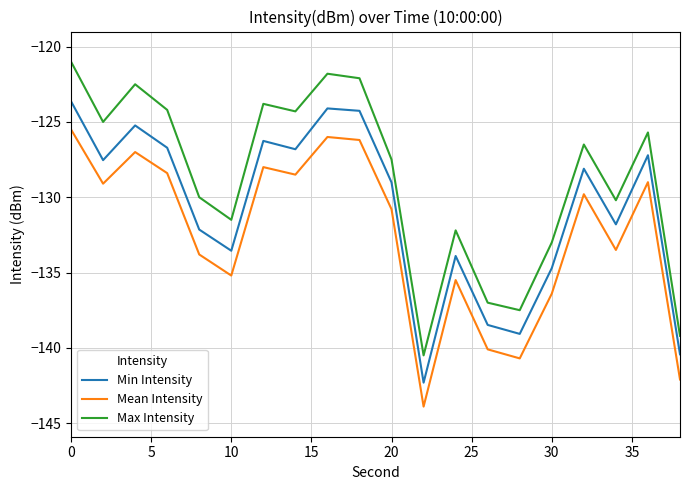

How many lines are shown in the chart?

3